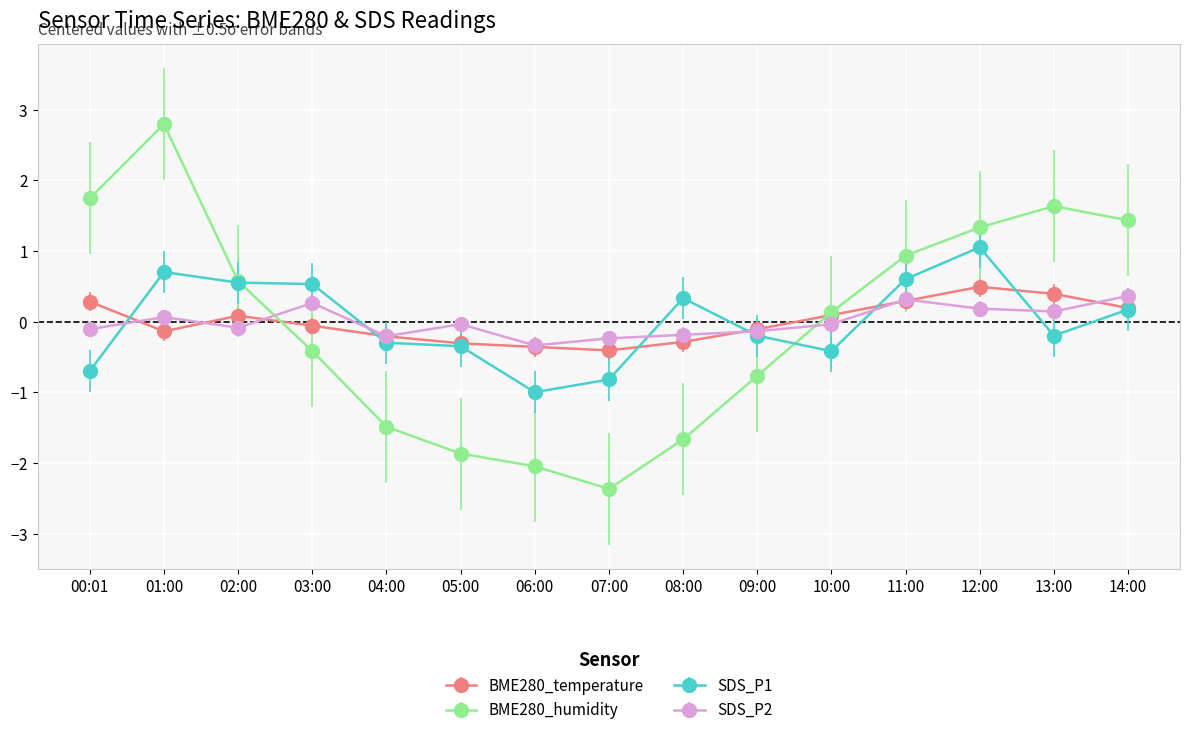

At how many categories does at least one series exceed 1?

5